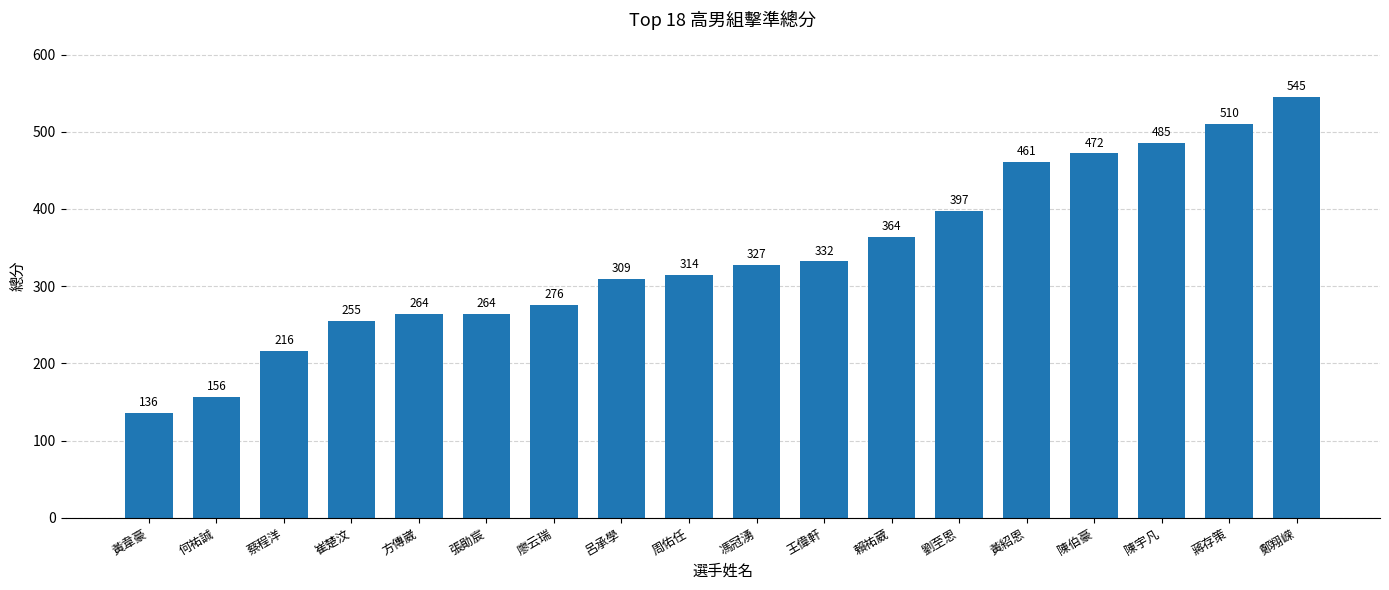

Which label corresponds to the largest value in the chart?

鄭翔嵘